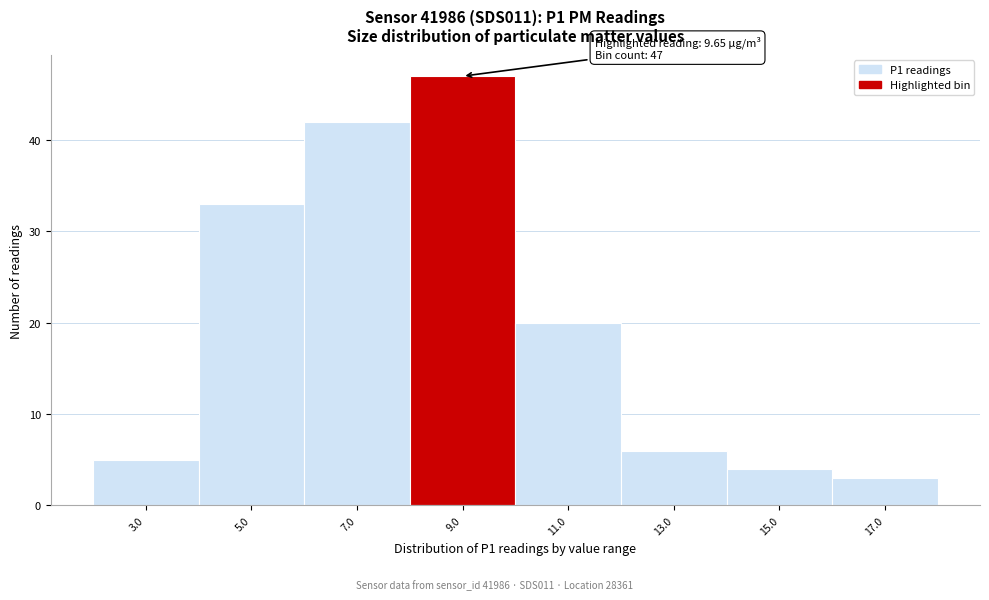

Reading right to left, what are all the values shown in this chart?

17.0=3	15.0=4	13.0=6	11.0=20	9.0=47	7.0=42	5.0=33	3.0=5